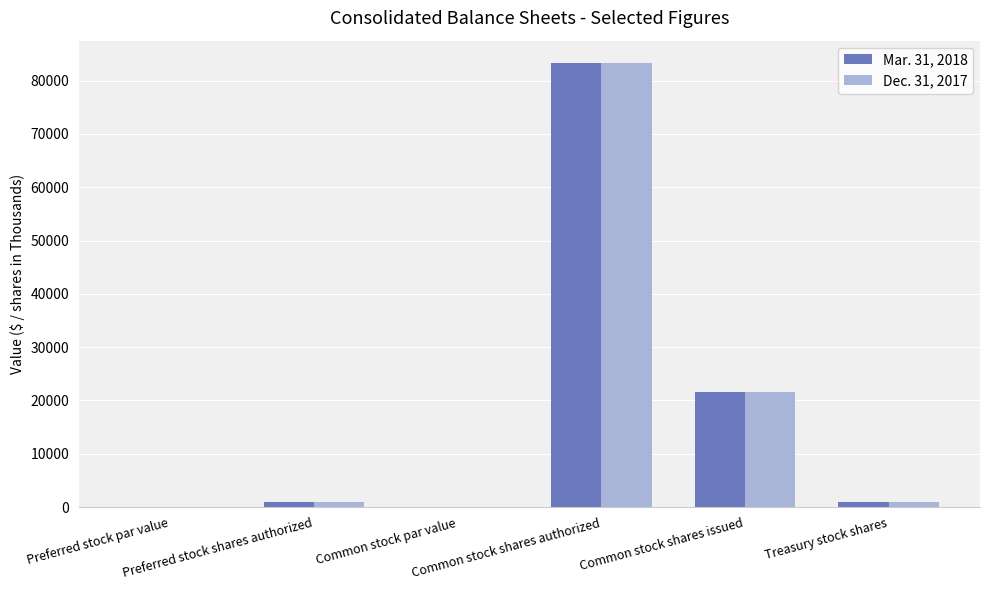

What is the maximum value for Dec. 31, 2017?

83333.0